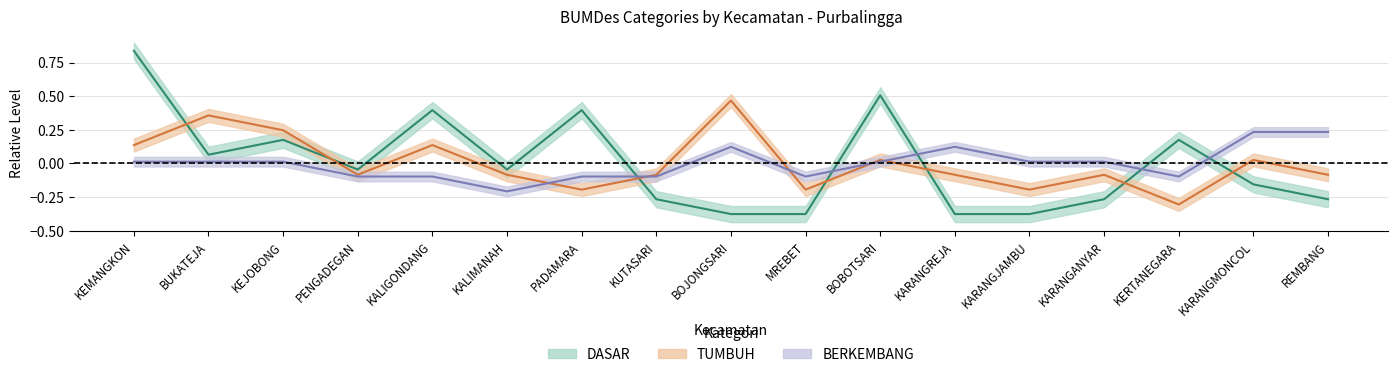

How many lines are shown in the chart?

3